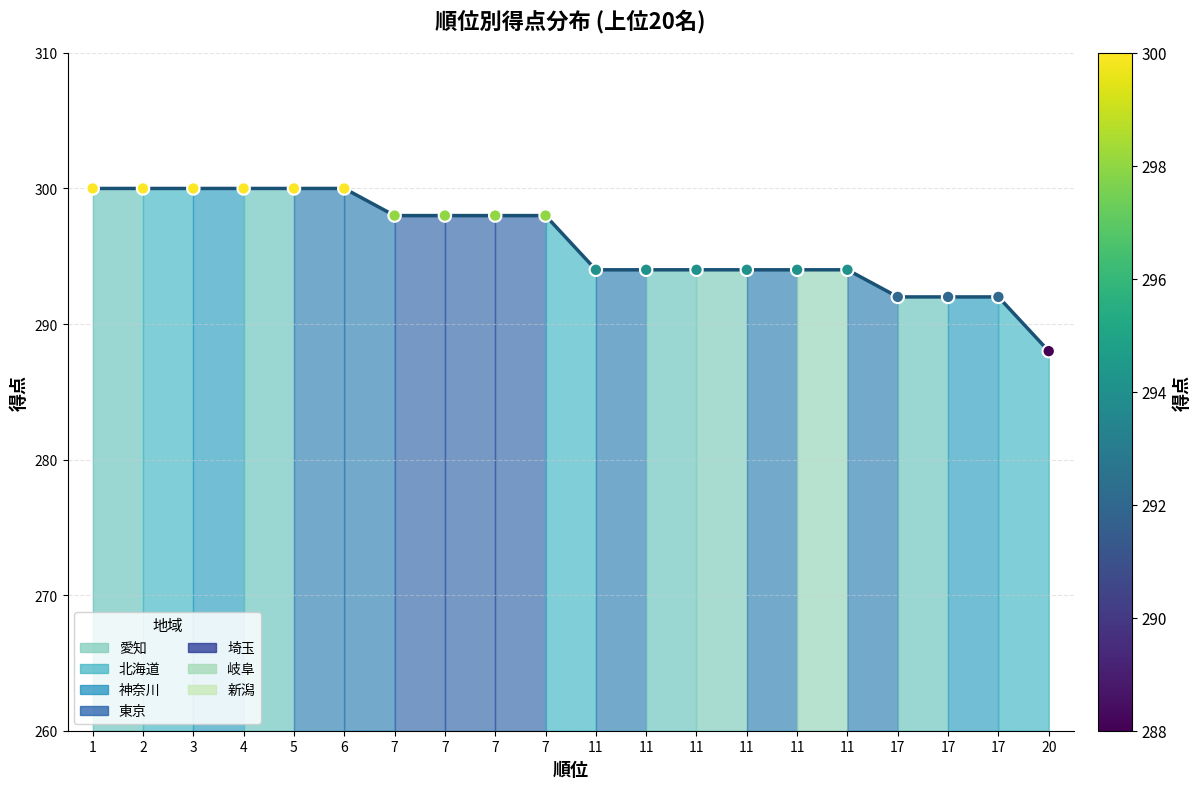

What is the ratio of the value at 11 to the value at 6?

1.0